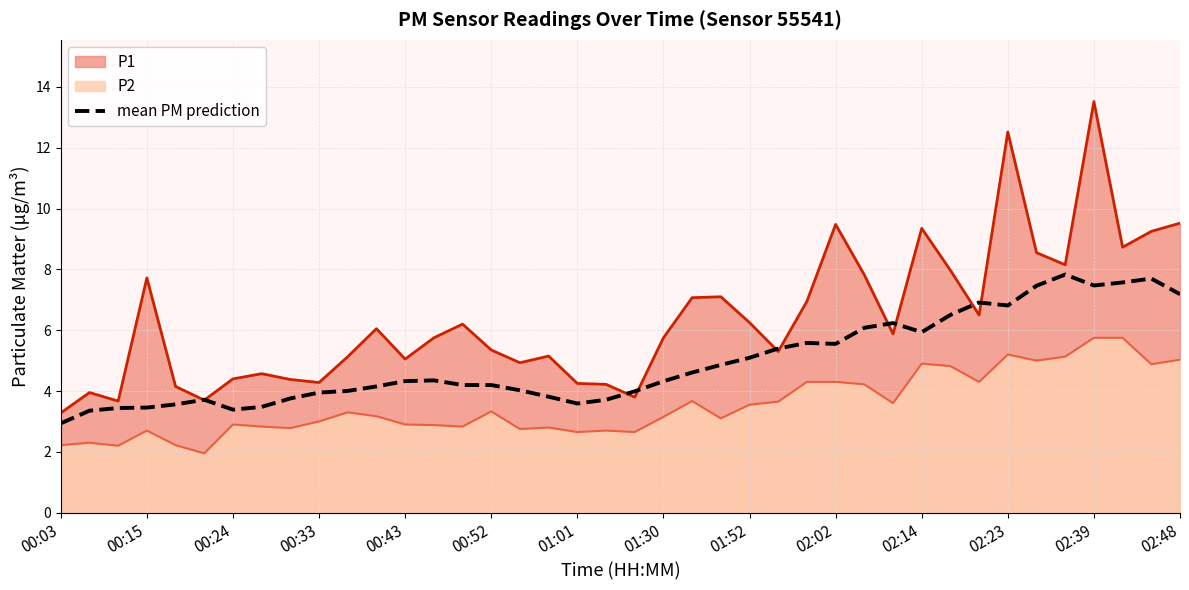

How many data points are less than 4?

14